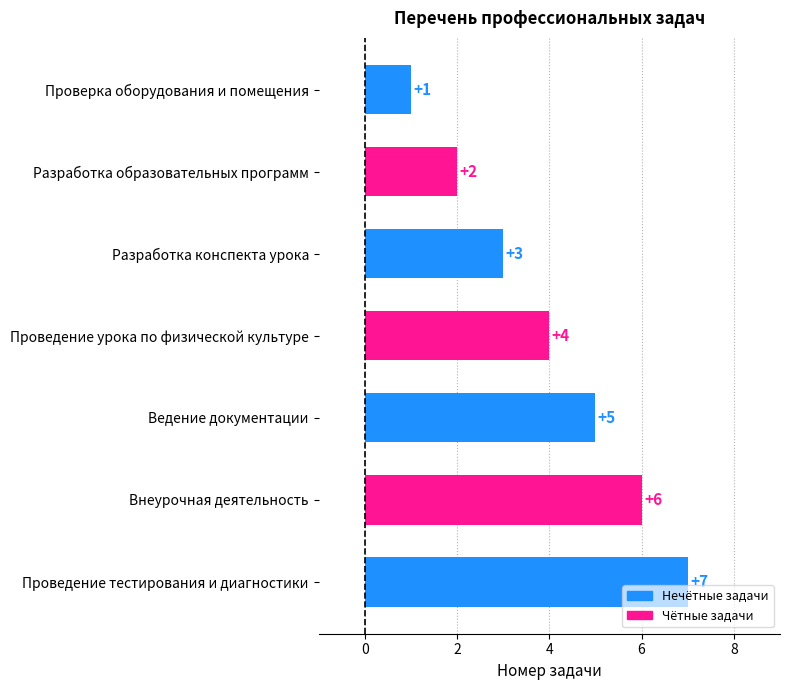

What is the difference between the second highest and minimum values?

5